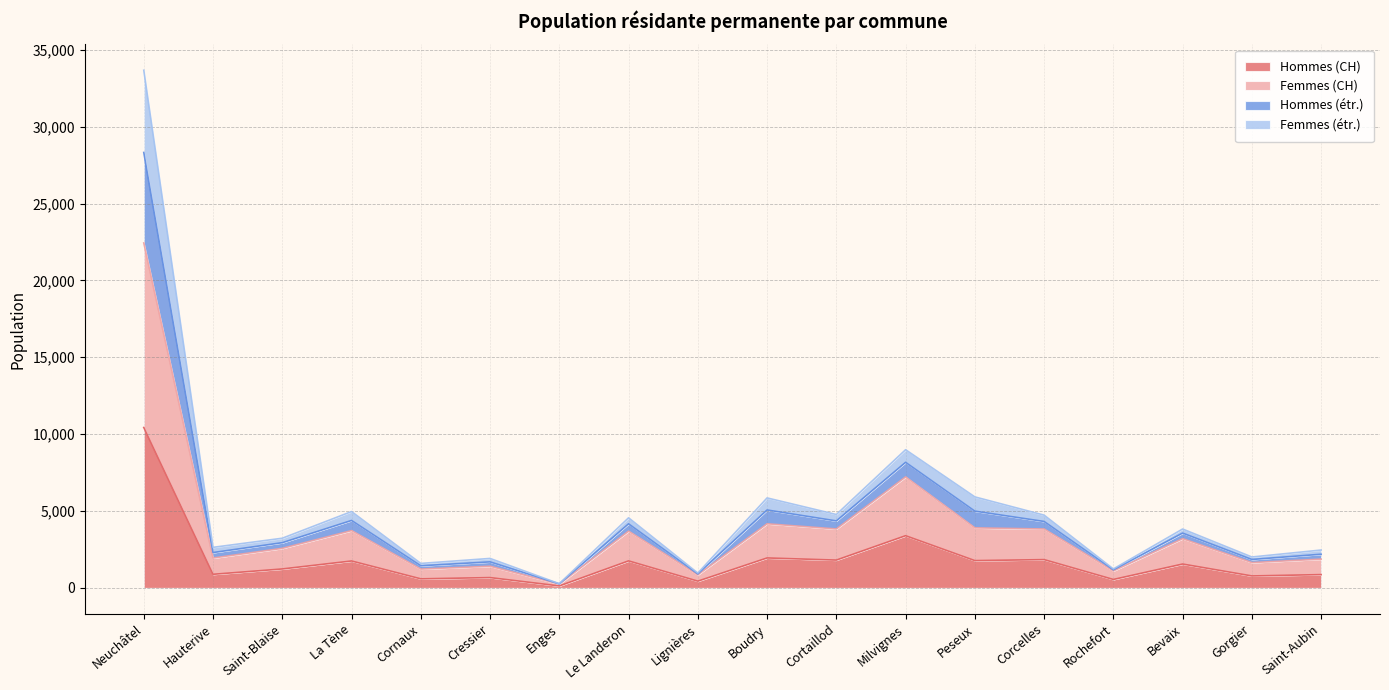

True or false: Femmes (CH) and Hommes (CH) cross at least once.

False